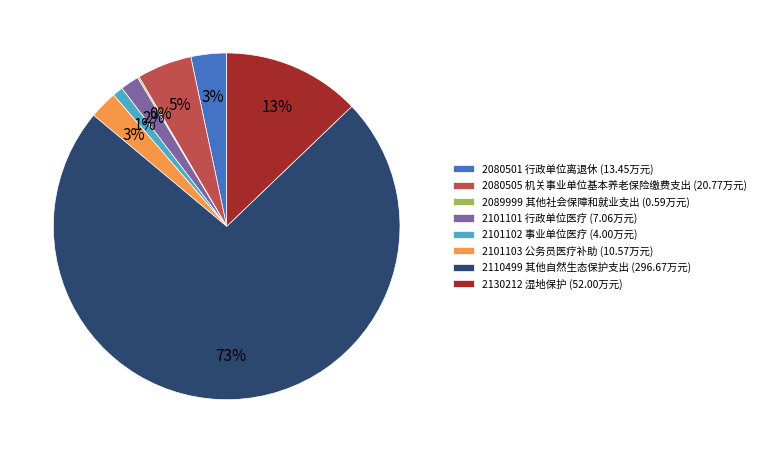

What percentage is the 2101103 公务员医疗补助 slice, to the nearest percent?

3%